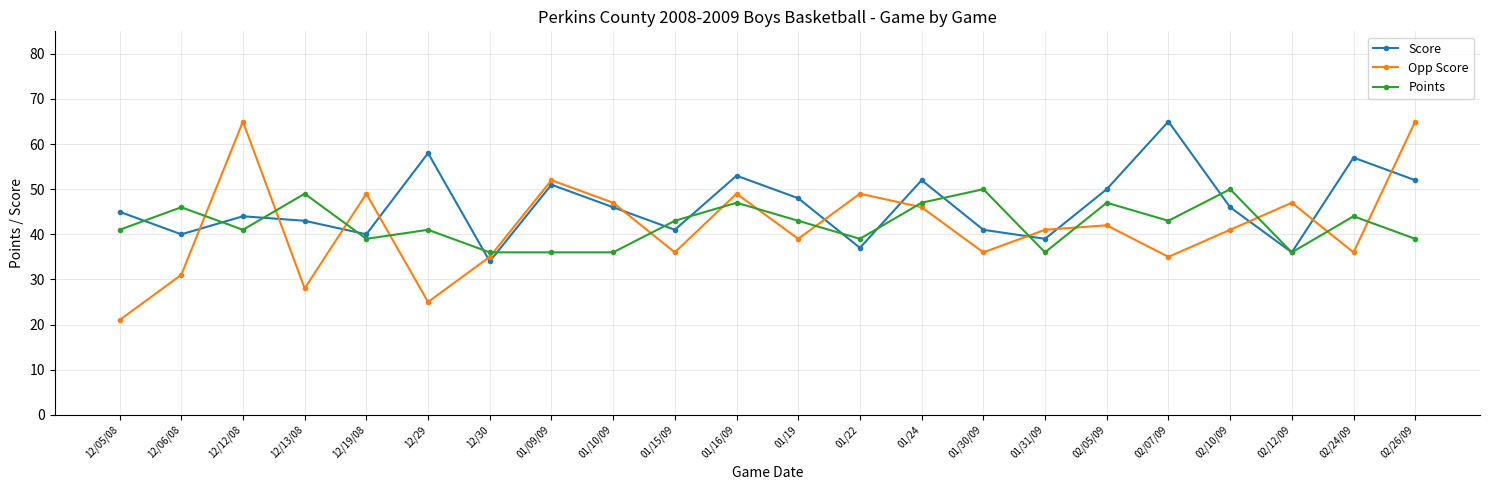

What value does the Opp Score series have at 12/13/08, to the nearest 10?

30